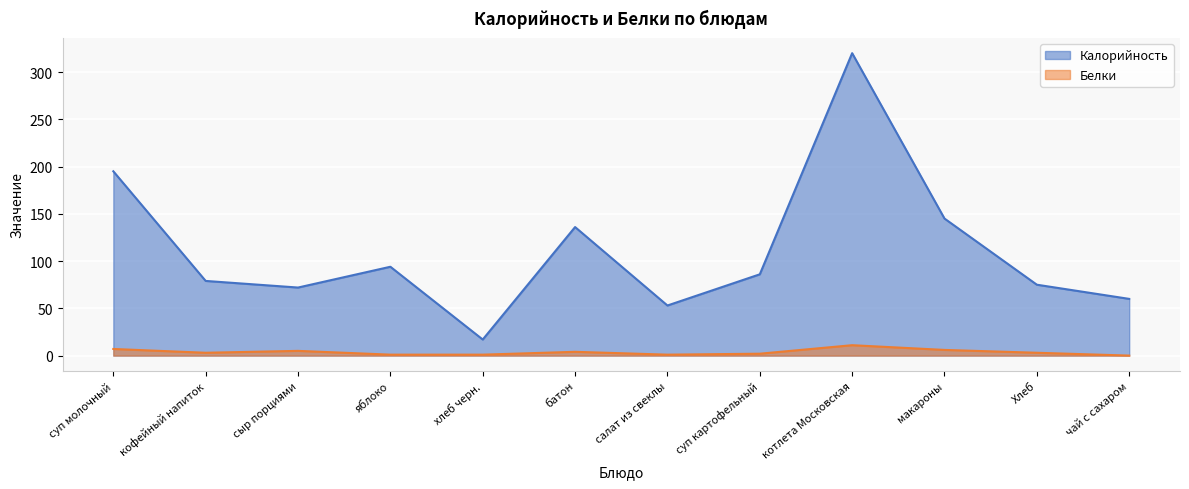

What value does the Калорийность series have at чай с сахаром, to the nearest 50?

50